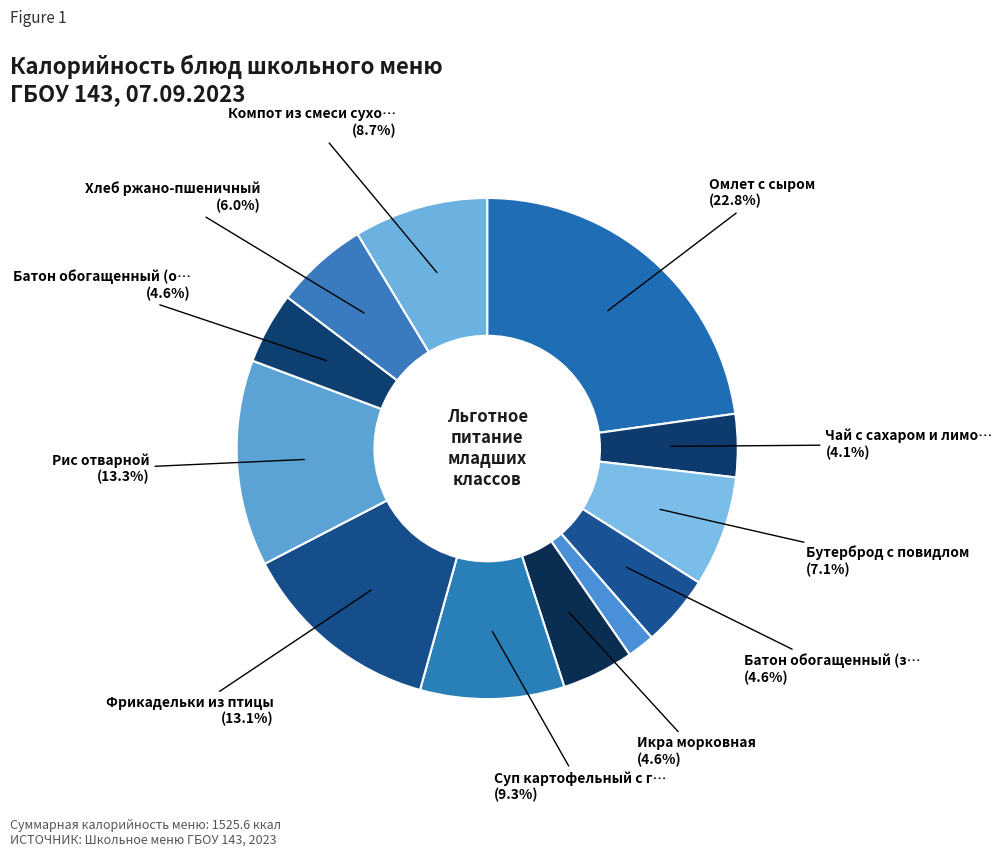

Count the number of slices in the pie.

12